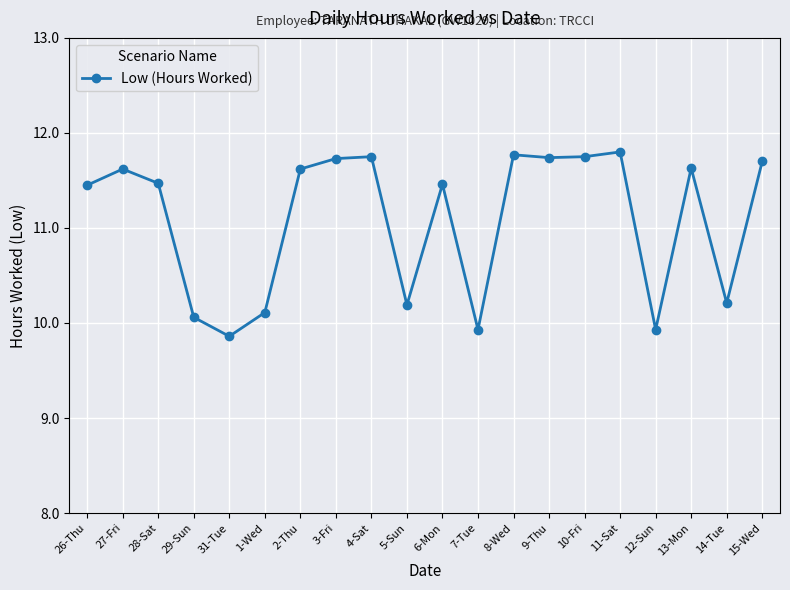

What is the smallest value displayed?

9.9